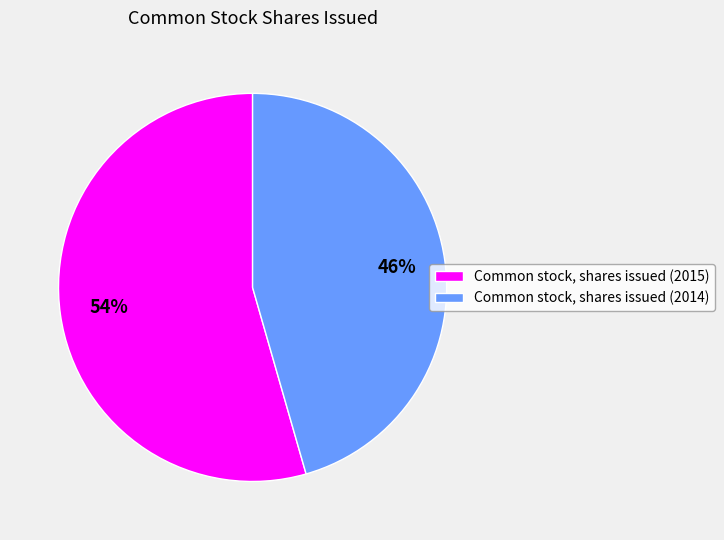

The Common stock, shares issued (2014) slice represents 46% of the pie. True or false?

True